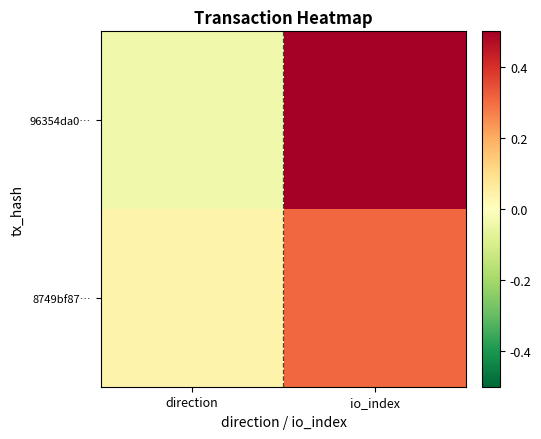

Which has a higher value, io_index or direction?

io_index